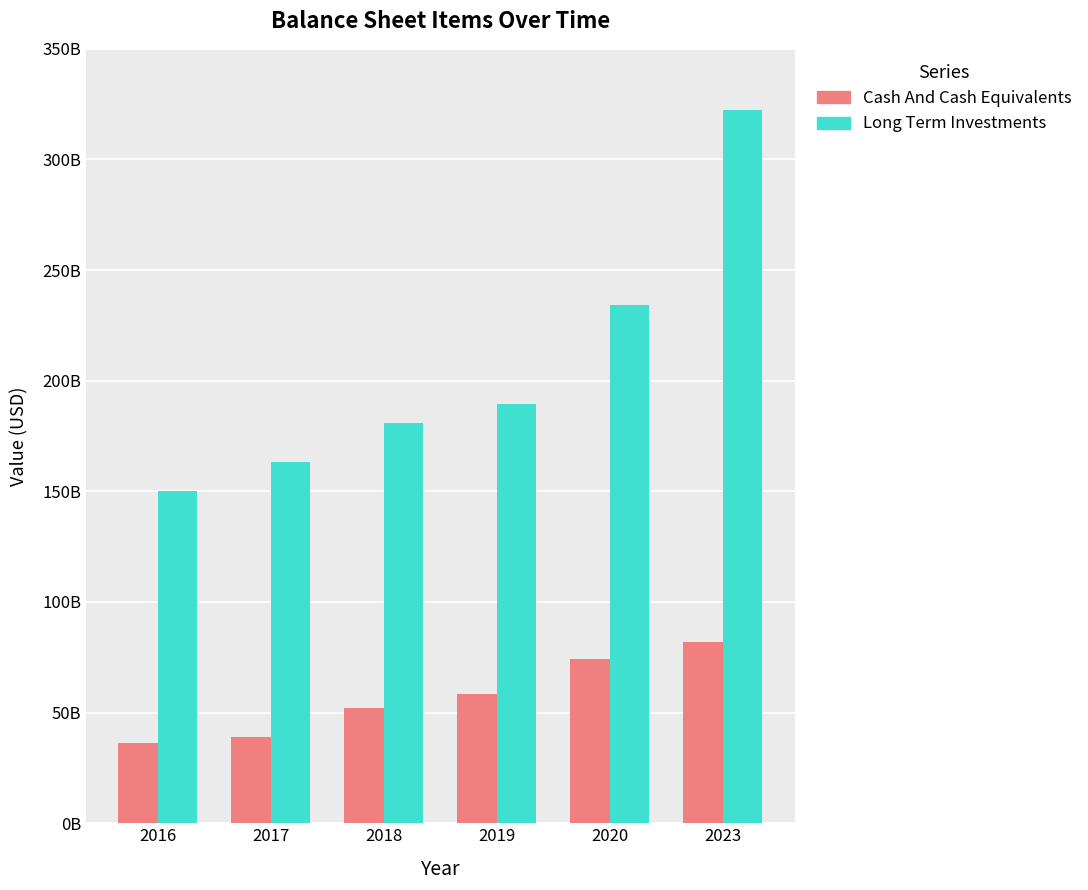

Does the chart contain any negative values?

No